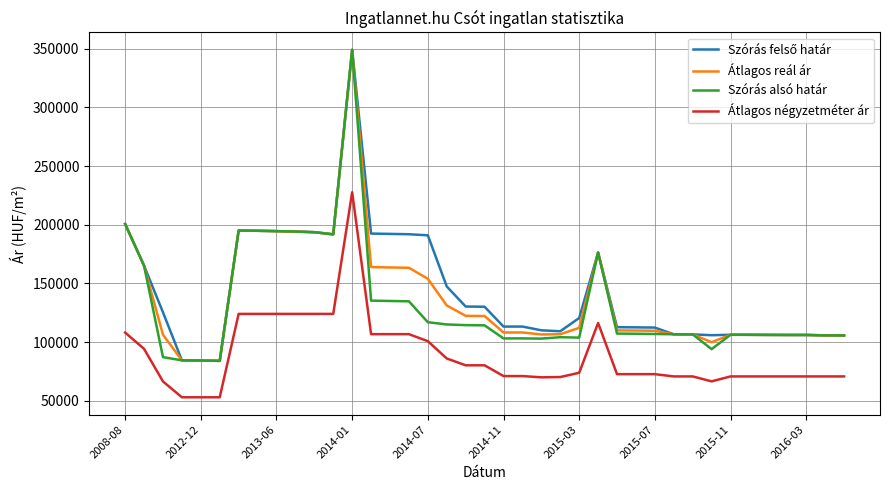

What is the minimum value shown in the chart?

53000